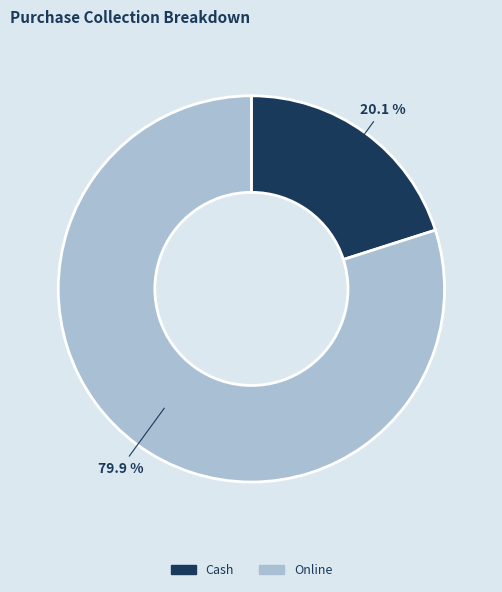

What percentage is the Online slice, to the nearest percent?

80%